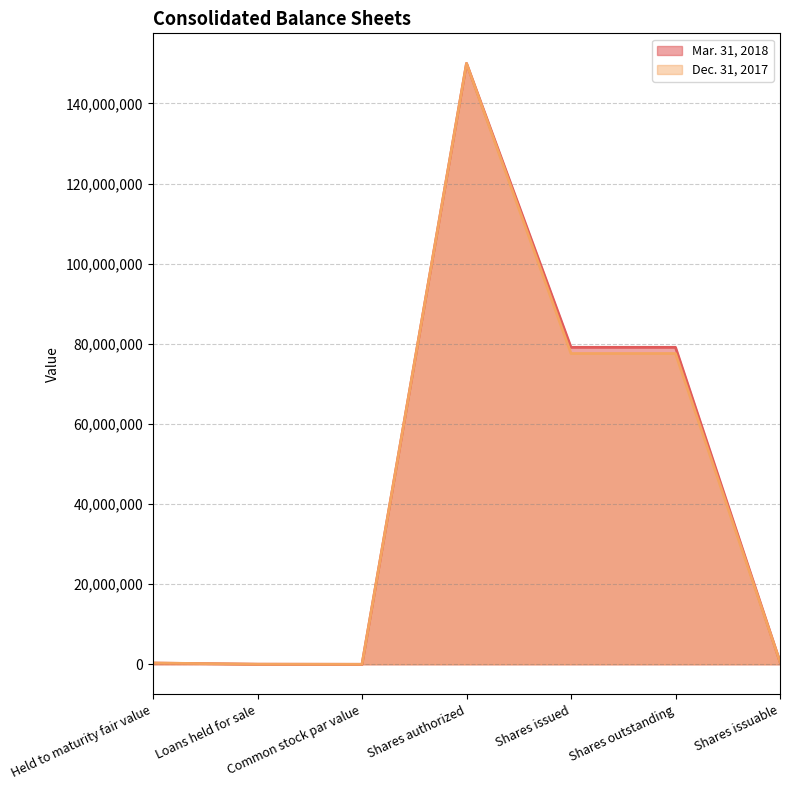

Which label corresponds to the smallest value in the chart?

Common stock par value